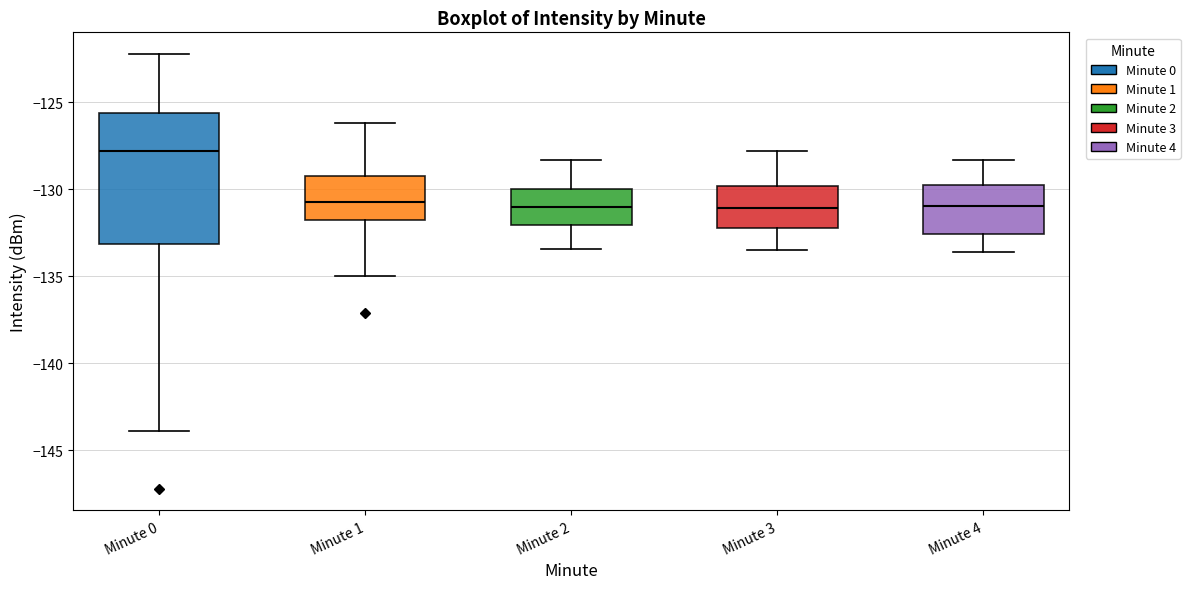

Where is the lower edge of the box for Minute 3 on the y-axis? The values are not printed on the chart, so give them approximately, as read against the axis.

-132.0